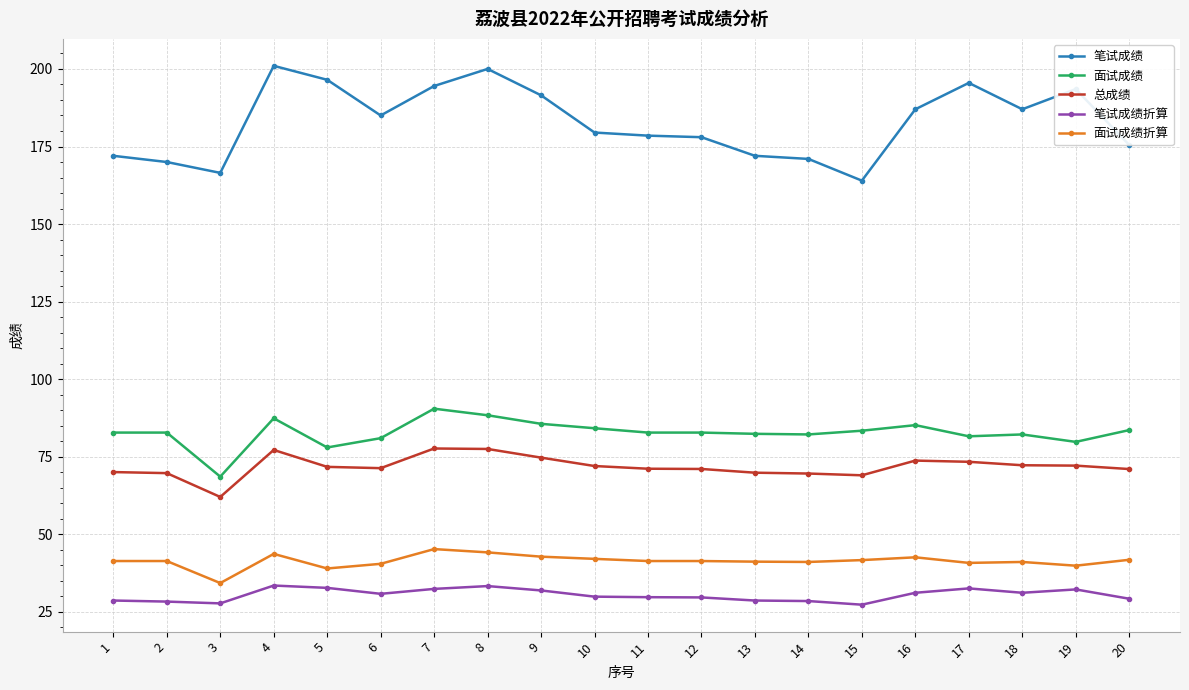

True or false: 笔试成绩 and 总成绩 intersect in this chart.

False